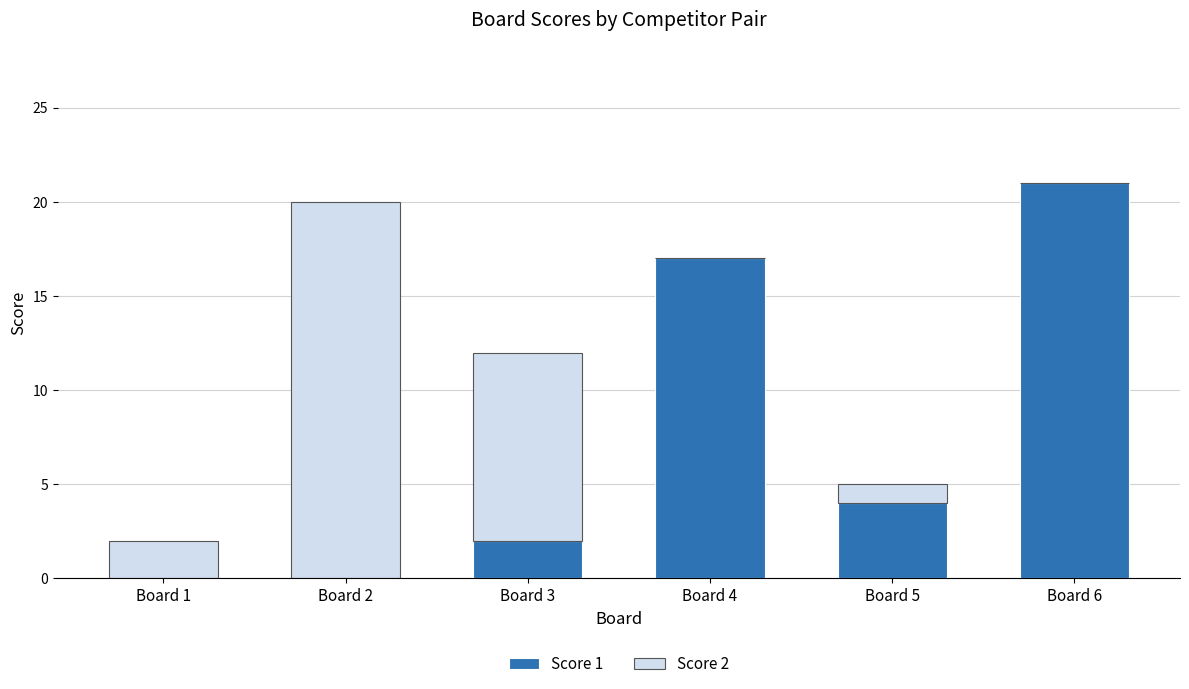

What is the difference between the Score 1 values at Board 6 and Board 5?

17